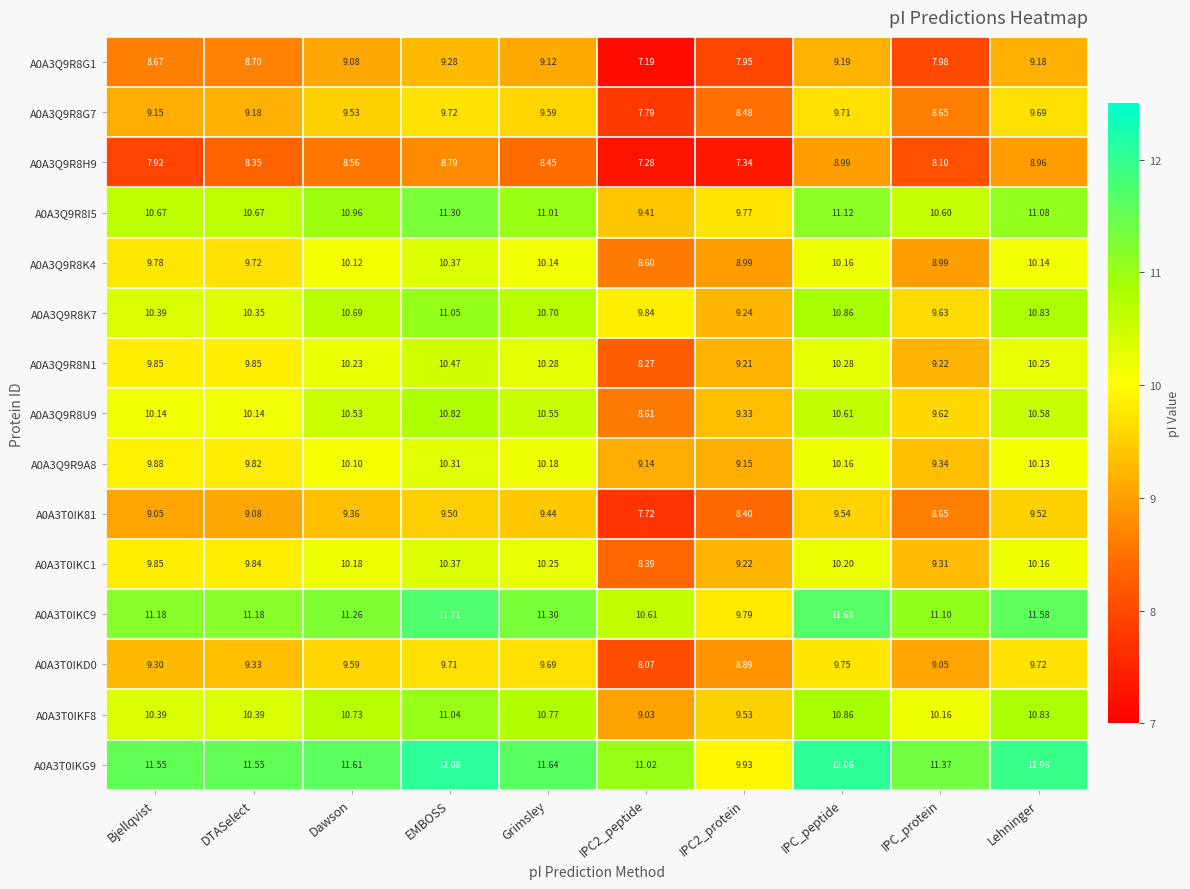

At which category is the sum across all series the highest?

EMBOSS